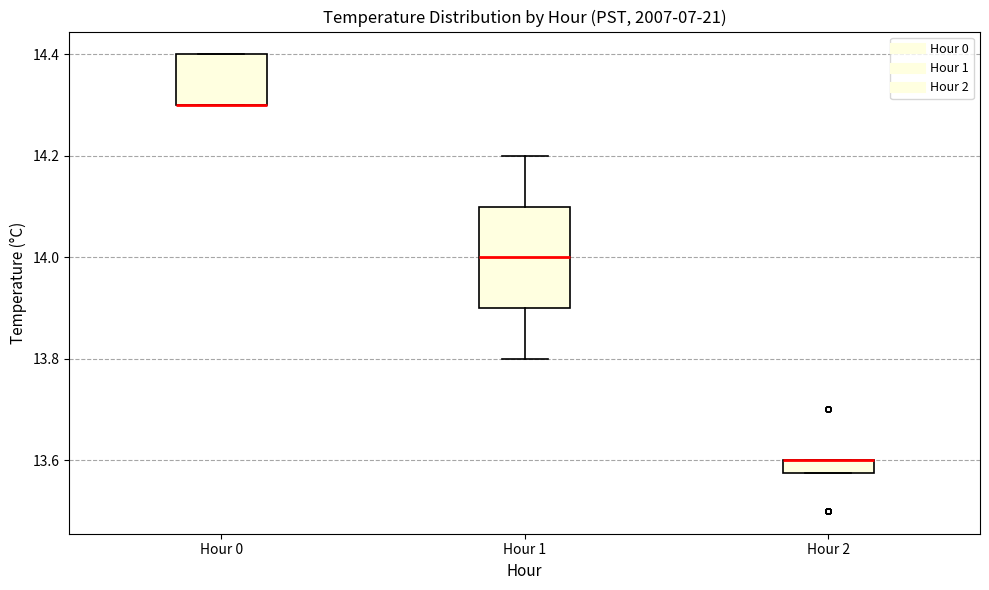

Where is the lower edge of the box for Hour 2 on the y-axis? The values are not printed on the chart, so give them approximately, as read against the axis.

13.58